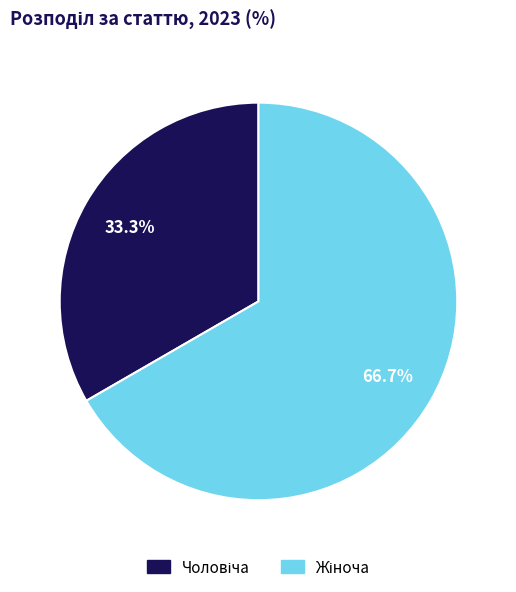

Is there any slice that represents more than half of the pie?

Yes